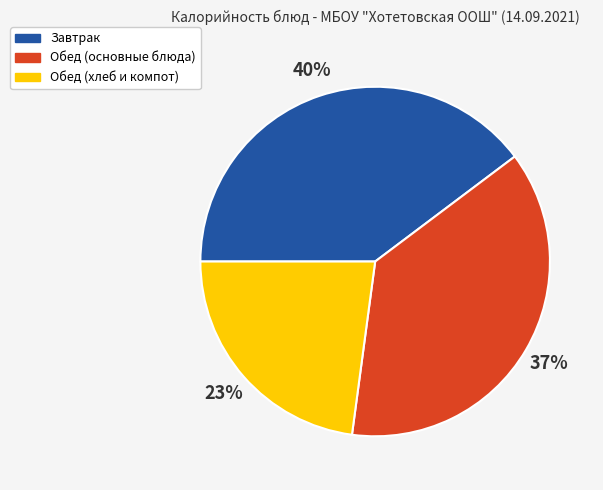

To the nearest percent, what is the average slice percentage?

33%